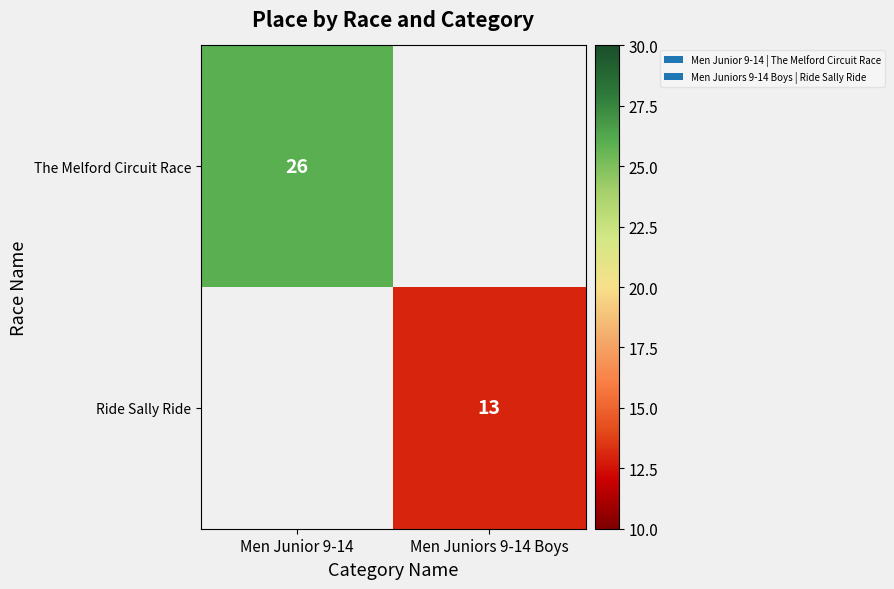

What is the minimum value shown in the chart?

13.0